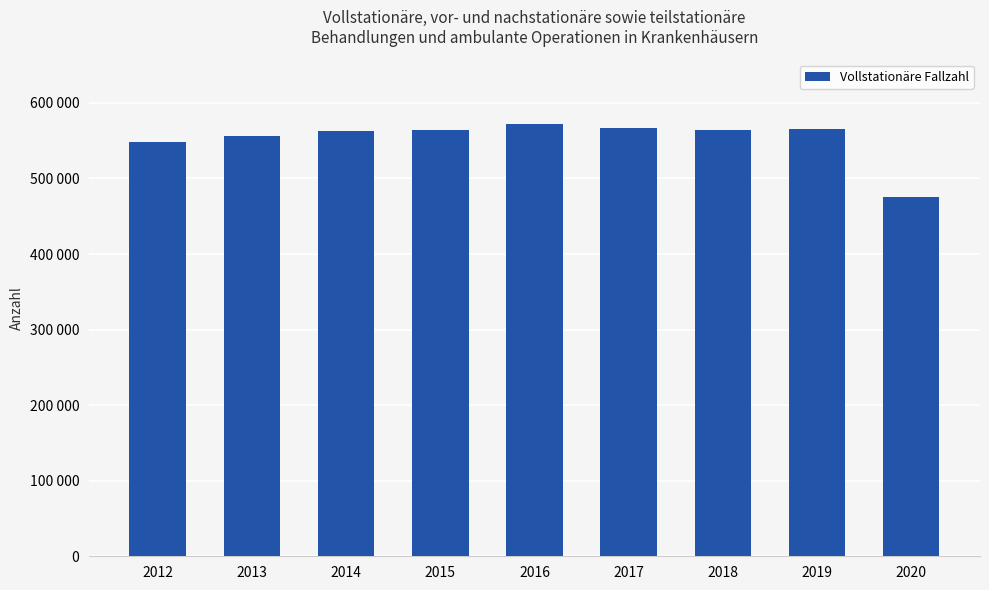

Are the bars horizontal?

No